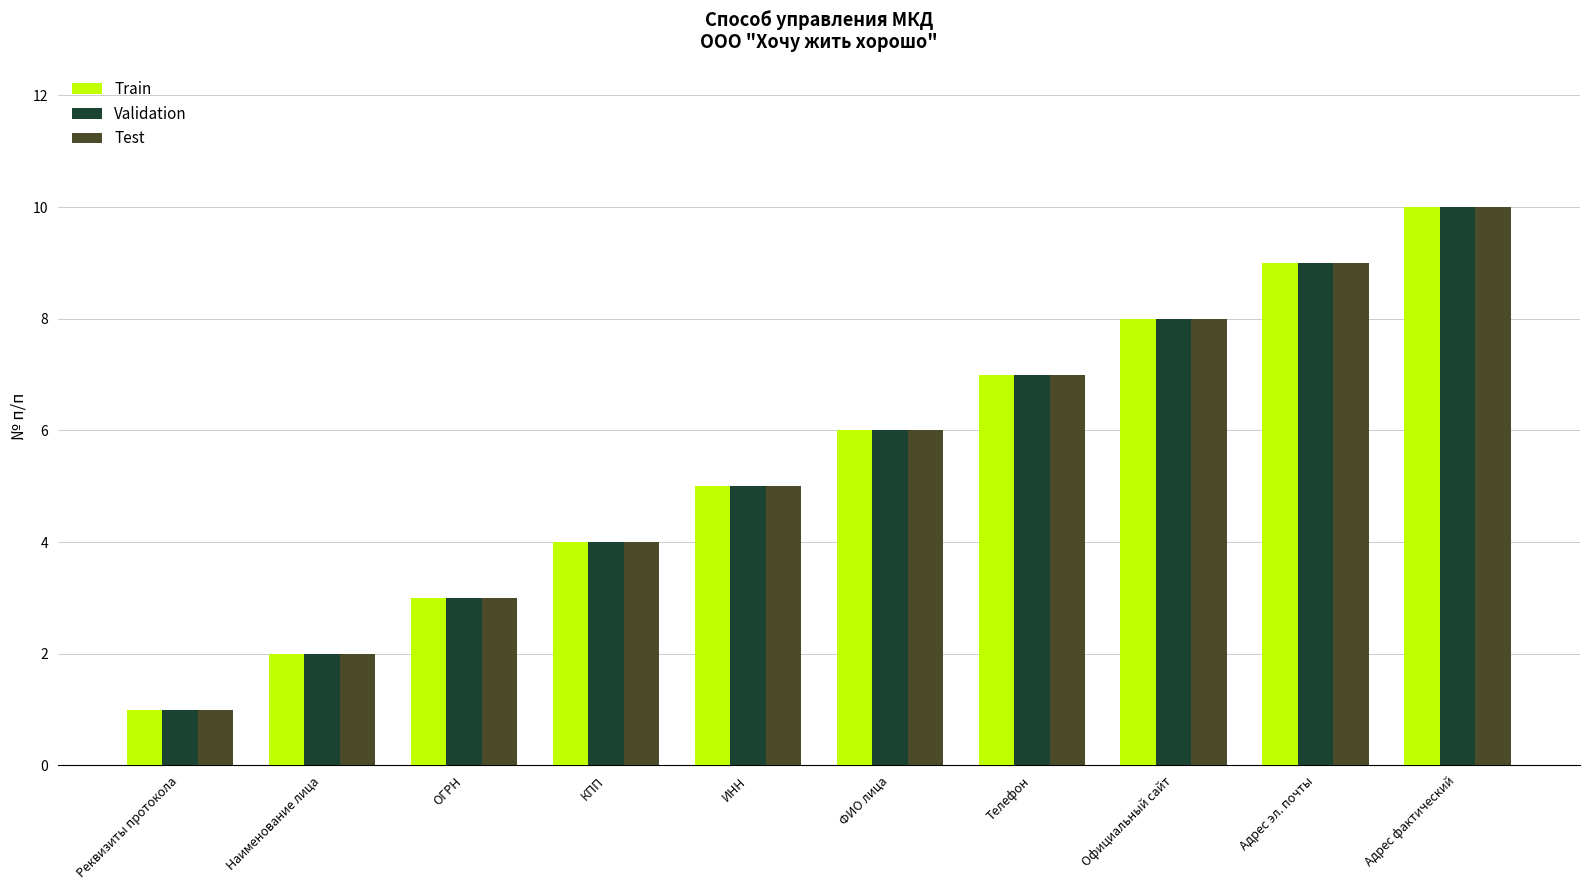

What position from the left is Наименование лица?

2